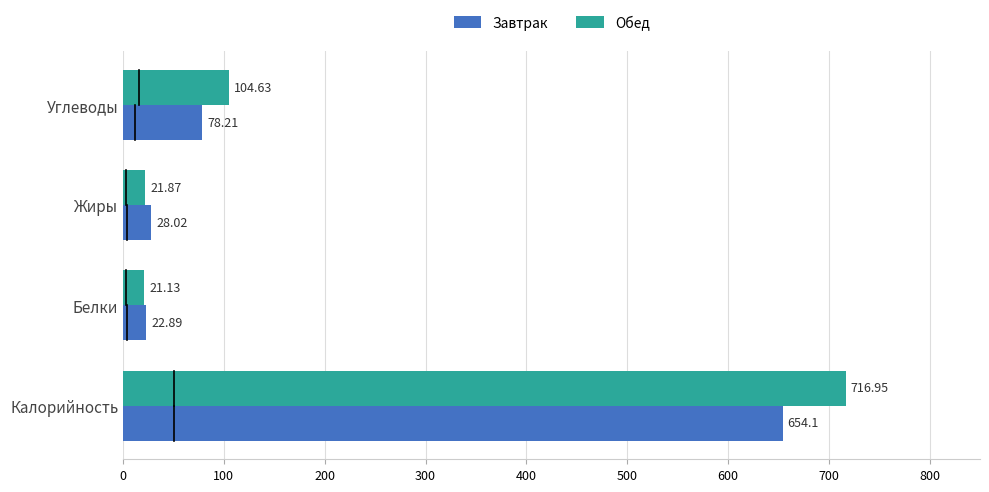

Which series has the largest range (max minus min)?

Обед